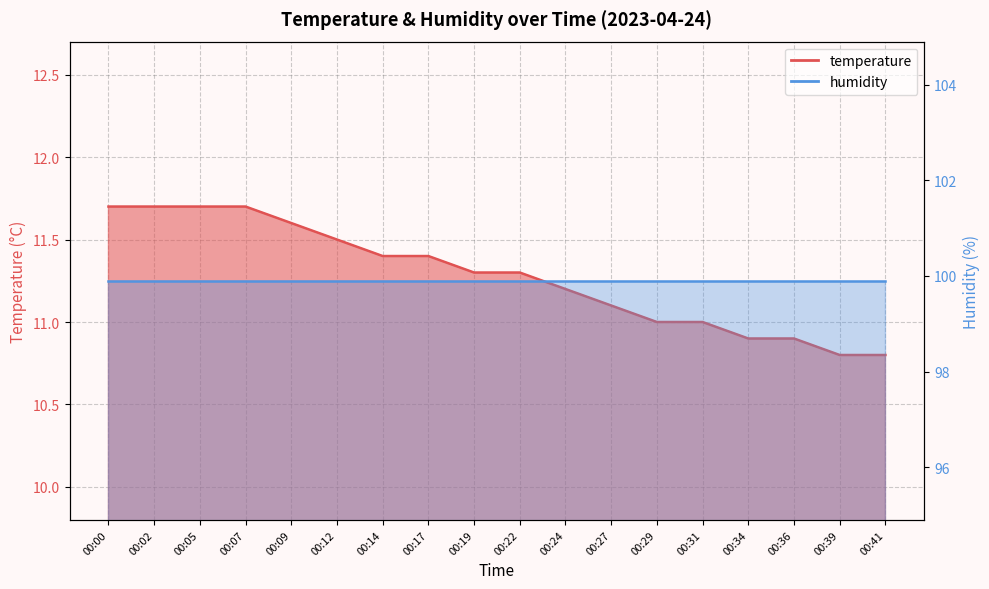

Is it true that the value at 00:22 is 5.1?

False